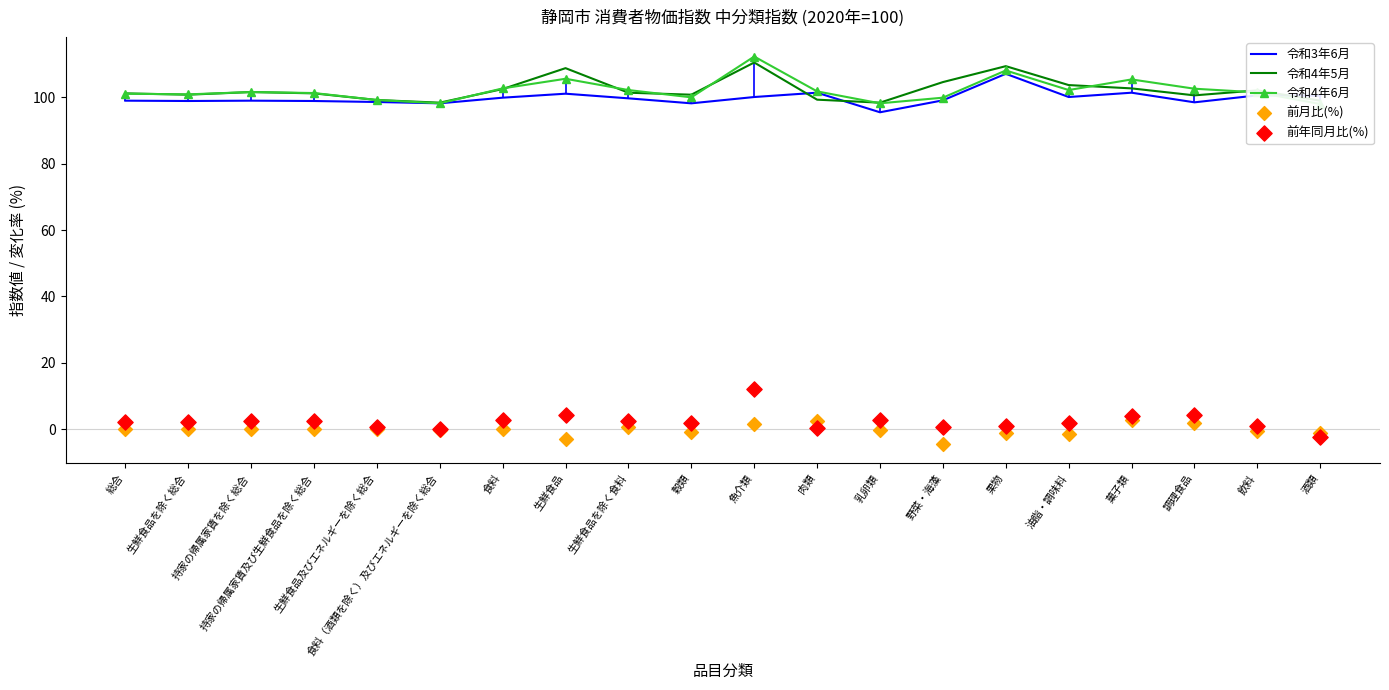

Which series has the widest spread of Y values?

前年同月比(%)